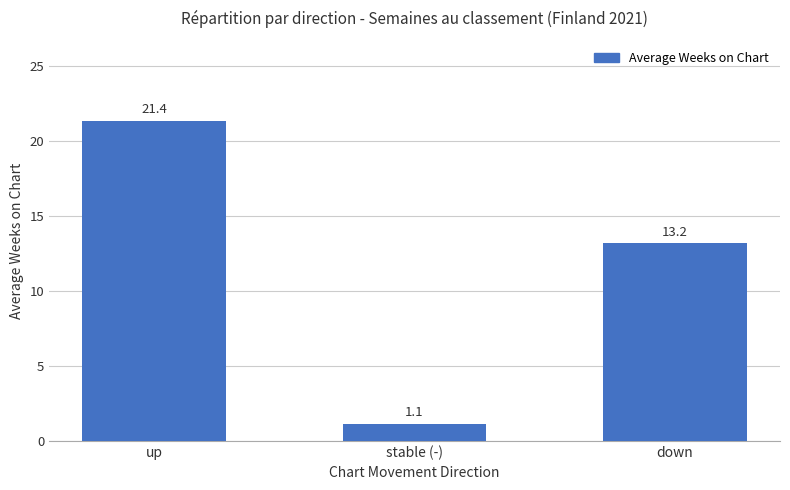

Which label corresponds to the largest value in the chart?

up